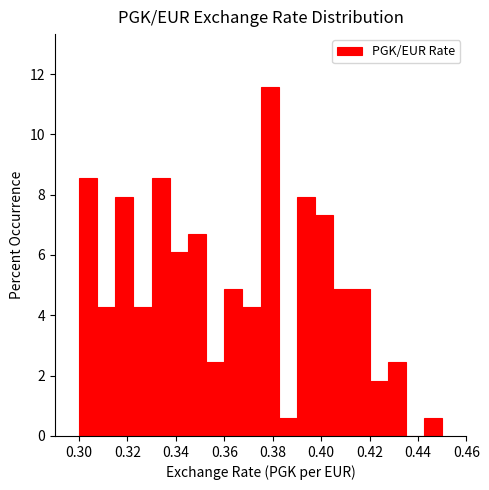

Around what value on the x-axis is the tallest bar? Give the approximate position of its centre, as read against the axis.

0.378